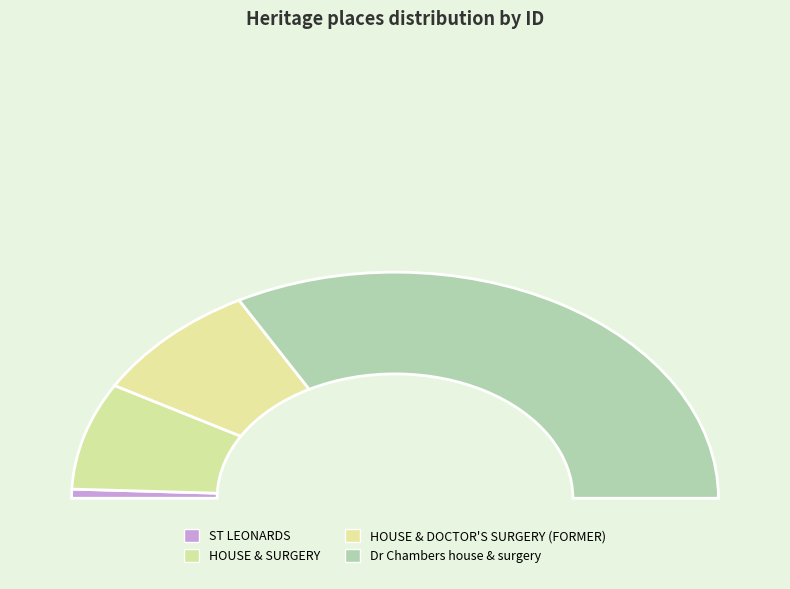

To the nearest percent, what is the average slice percentage?

25%